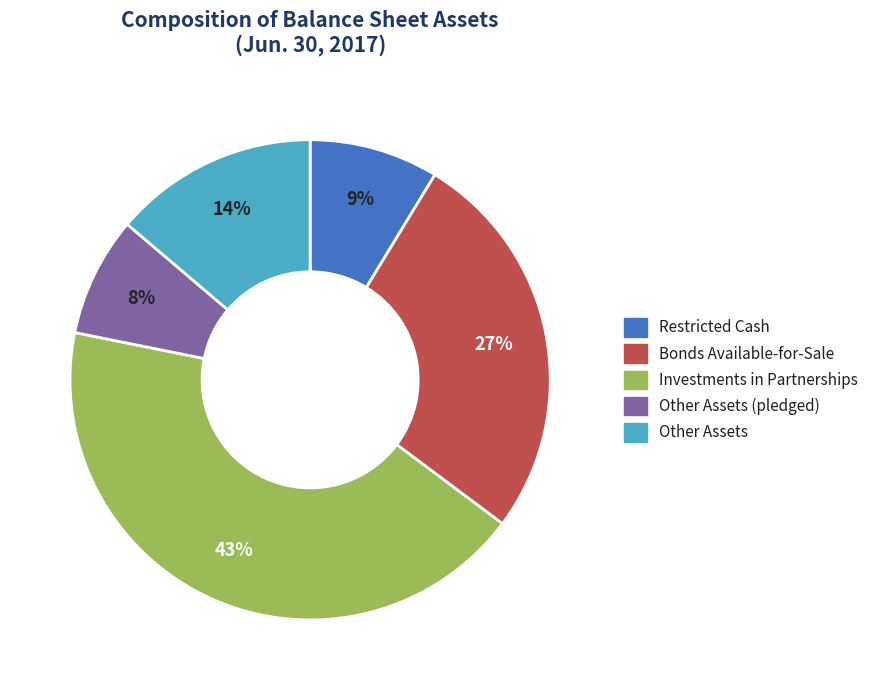

To the nearest percent, what is the average slice percentage?

20%